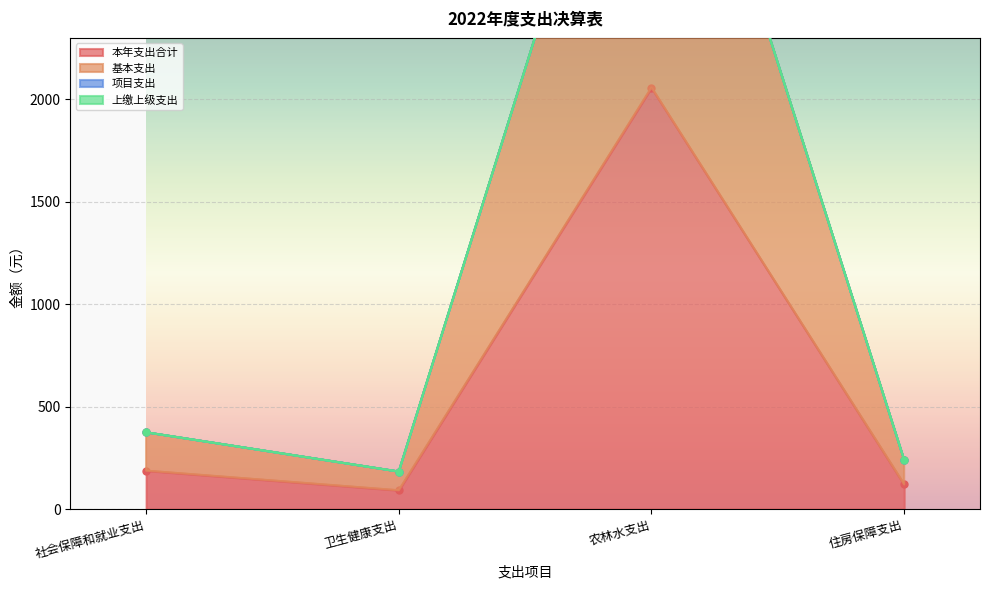

What is the greatest value displayed?

4114.6